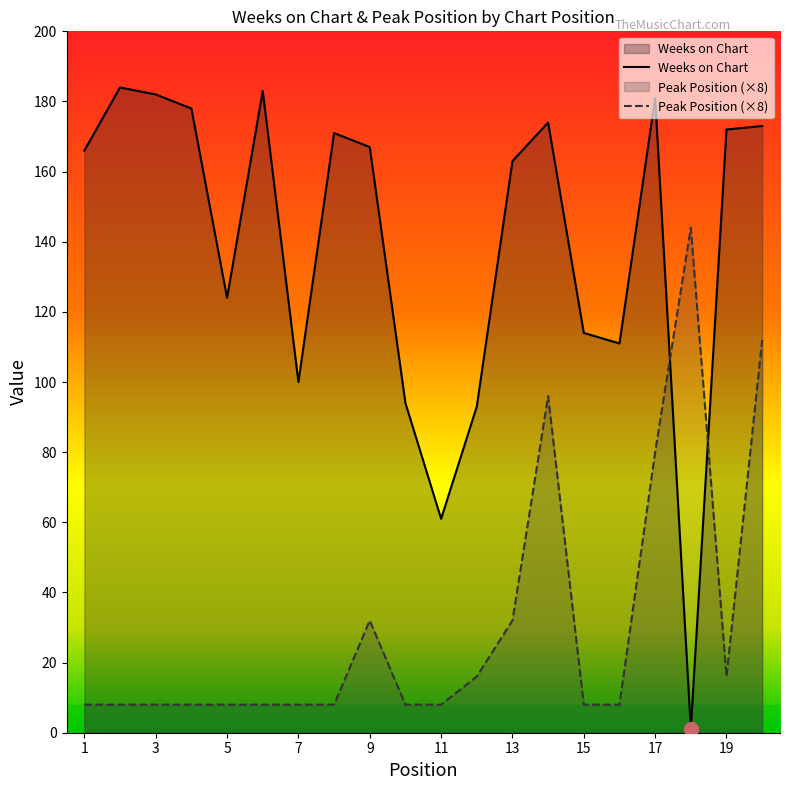

Does the chart have visible grid lines?

No